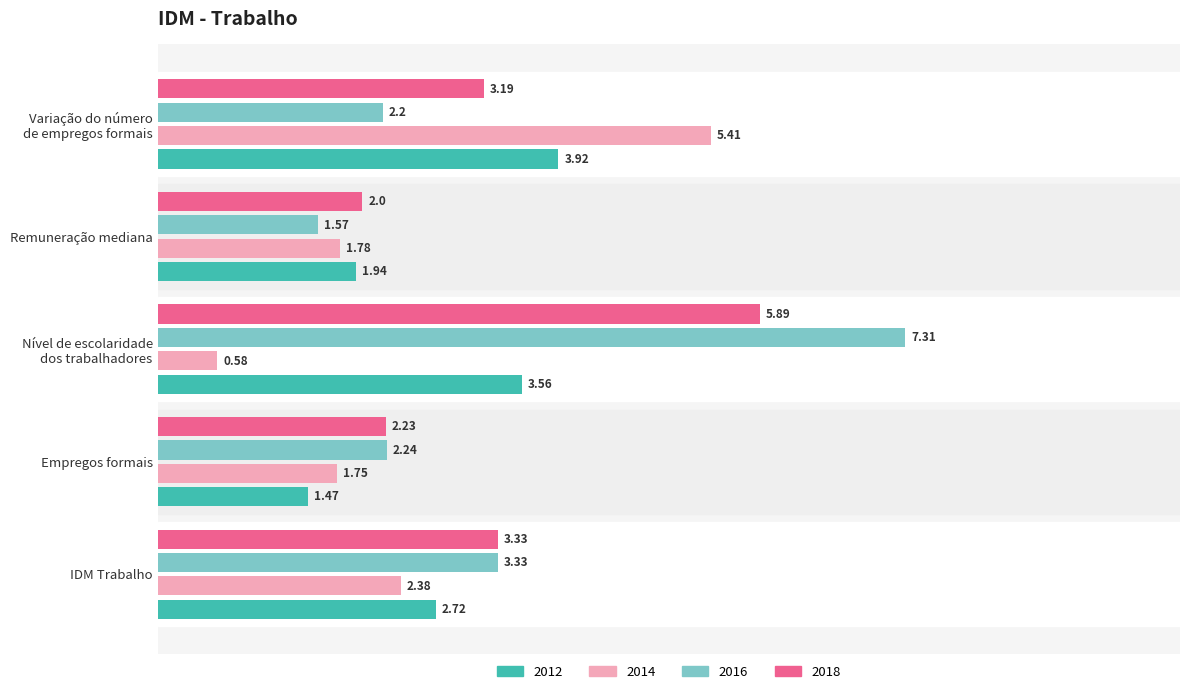

List the series in order of their peak value, highest first.

2016, 2018, 2014, 2012